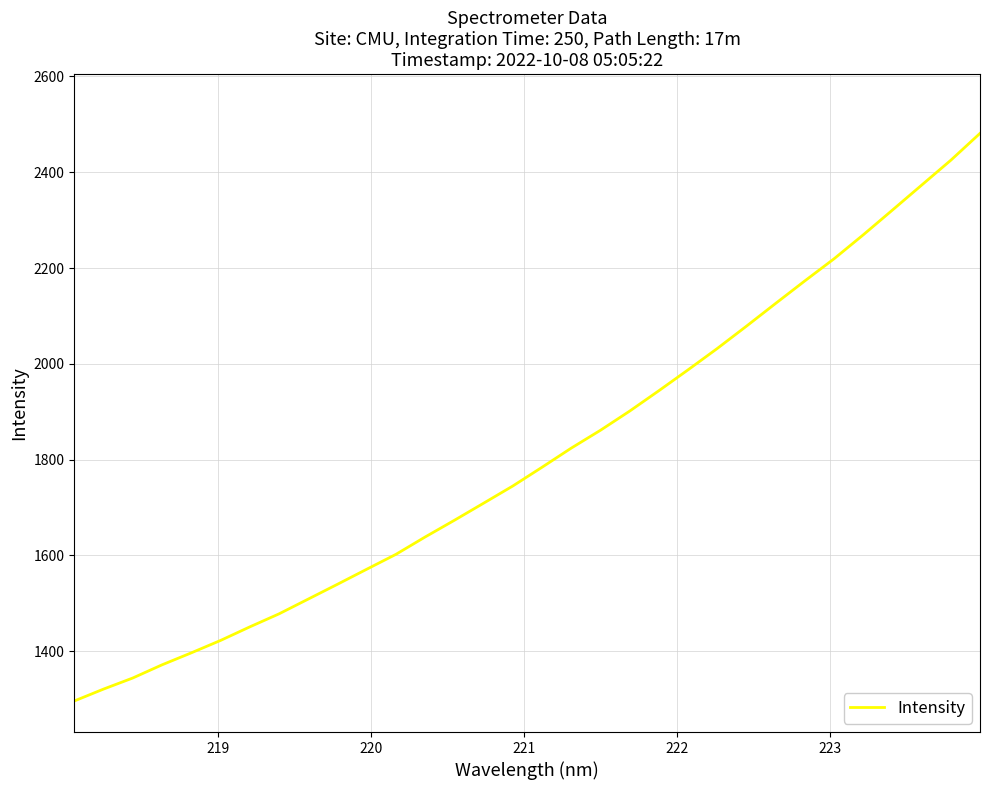

What is the difference between the maximum and minimum values?

1185.0